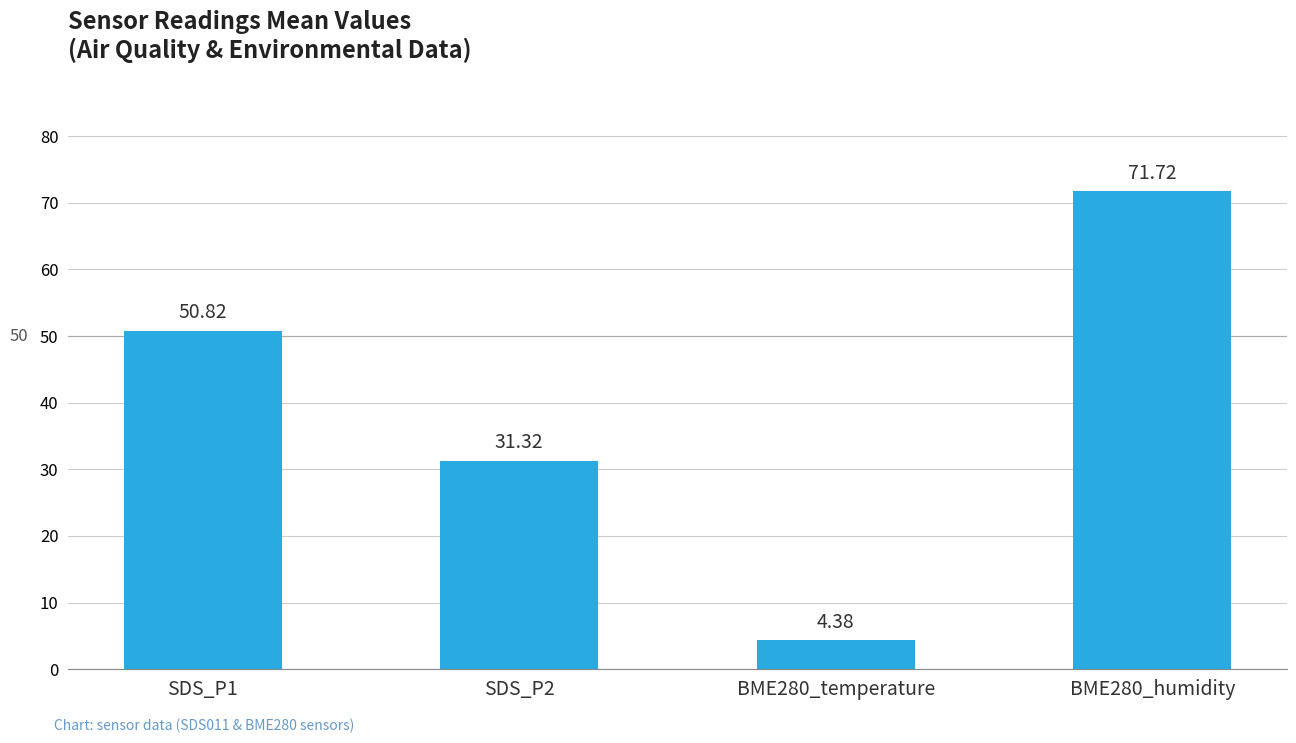

Is it true that the value at BME280_humidity is 102.3?

False